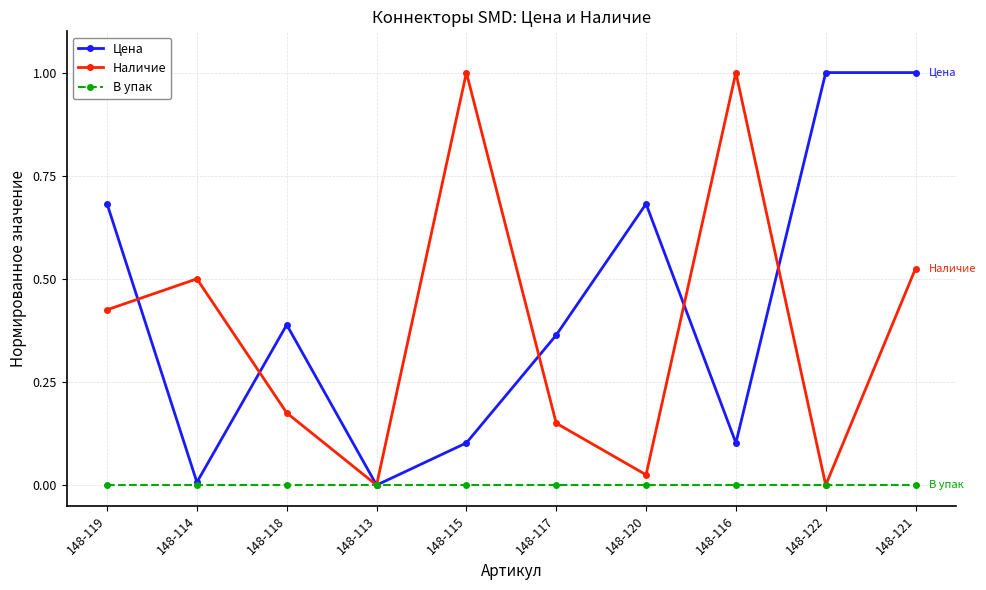

Is it true that Наличие equals 0.0 at 148-113?

True